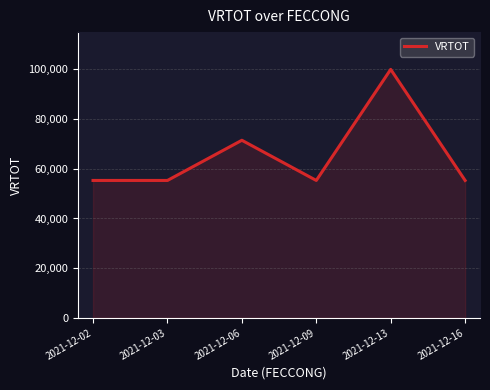

What is the maximum value shown in the chart?

100000.0